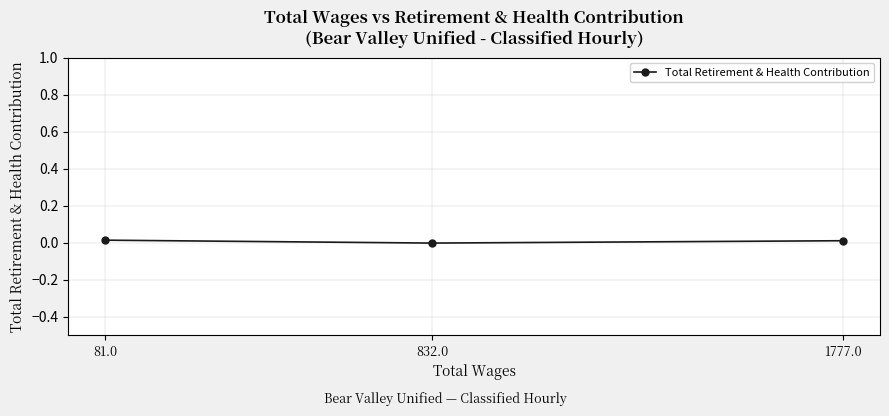

Which has a higher value, 81.0 or 1777.0?

81.0